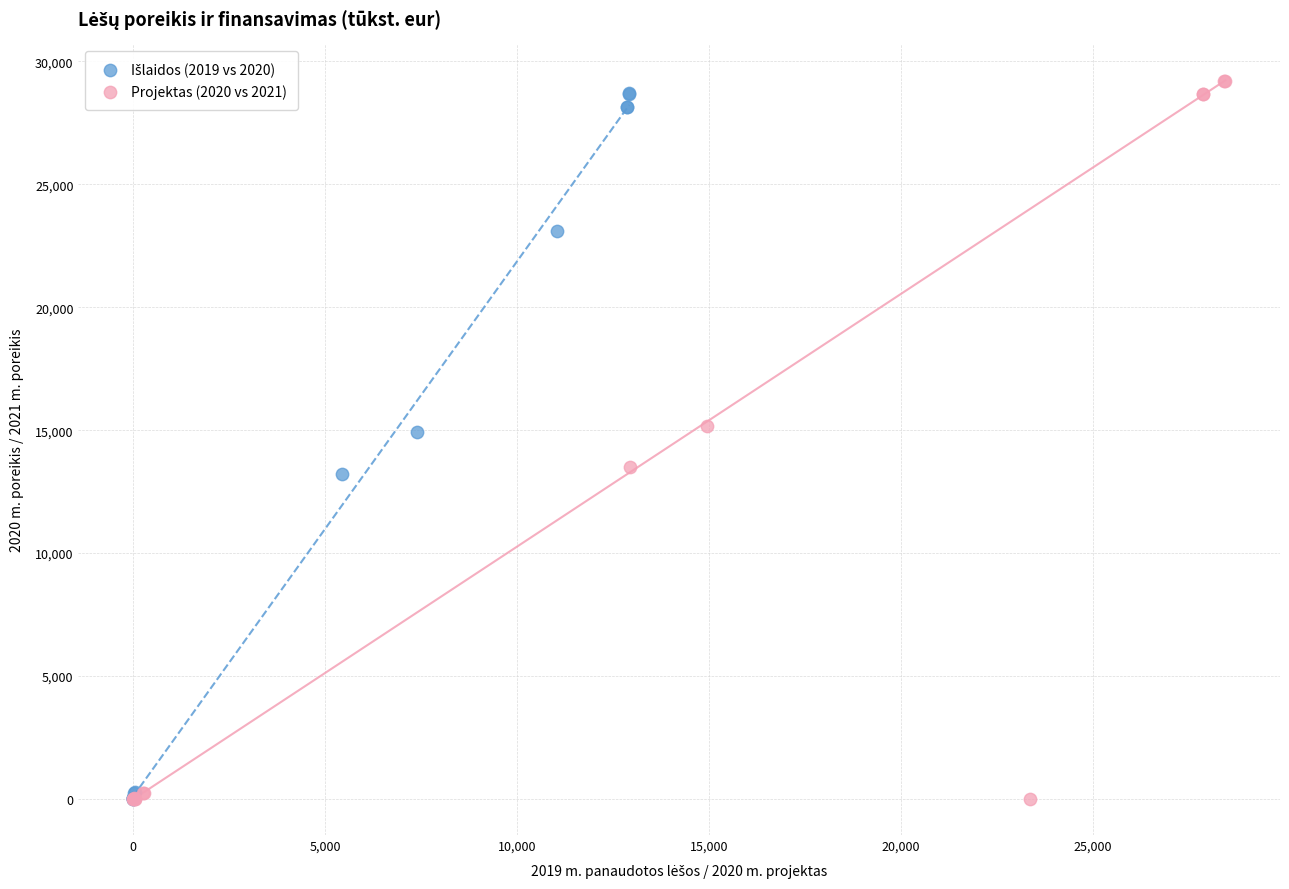

Which series has the largest Y range (max minus min)?

Projektas (2020 vs 2021)